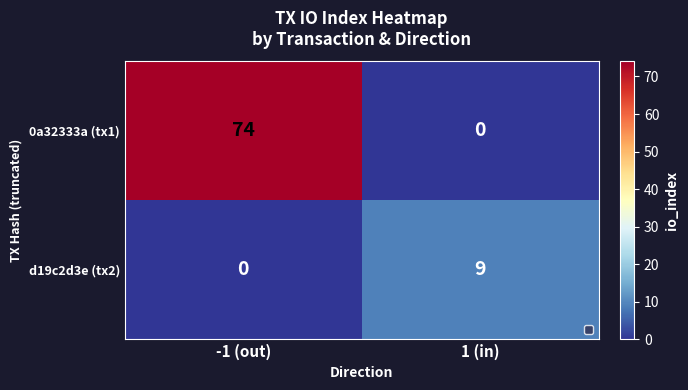

Reading left to right, extract all data points from this chart.

0a32333a (tx1): 74	0
d19c2d3e (tx2): 0	9